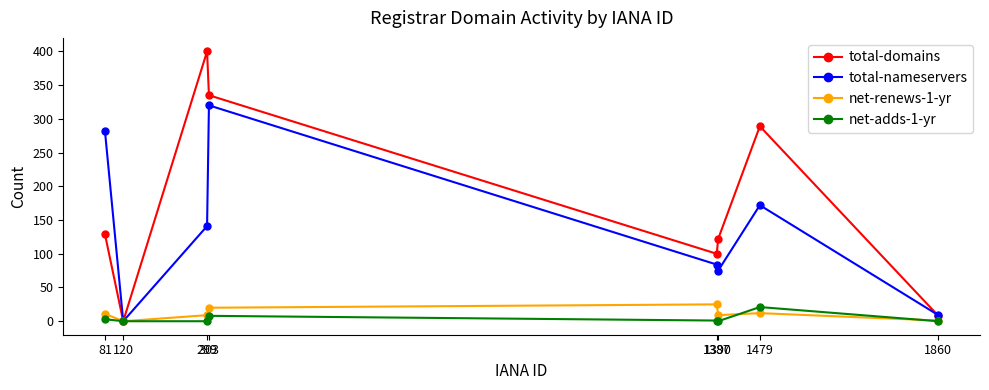

True or false: total-domains and total-nameservers cross at least once.

True